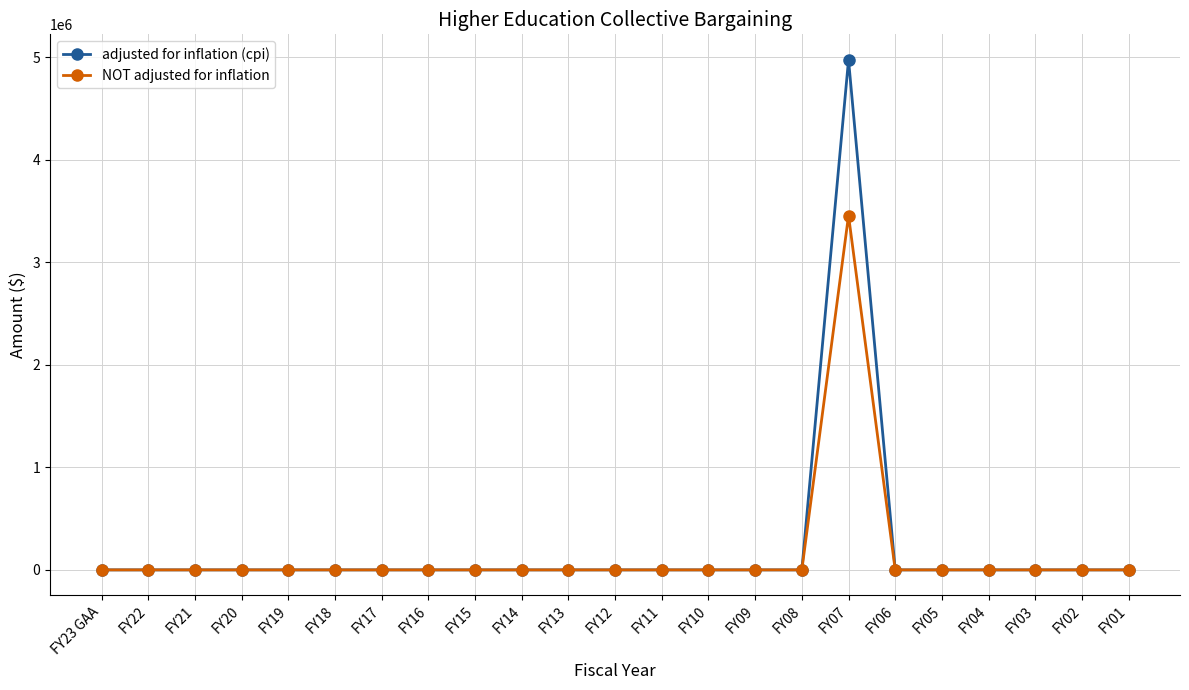

Rank the series by their maximum value, from lowest to highest.

NOT adjusted for inflation, adjusted for inflation (cpi)